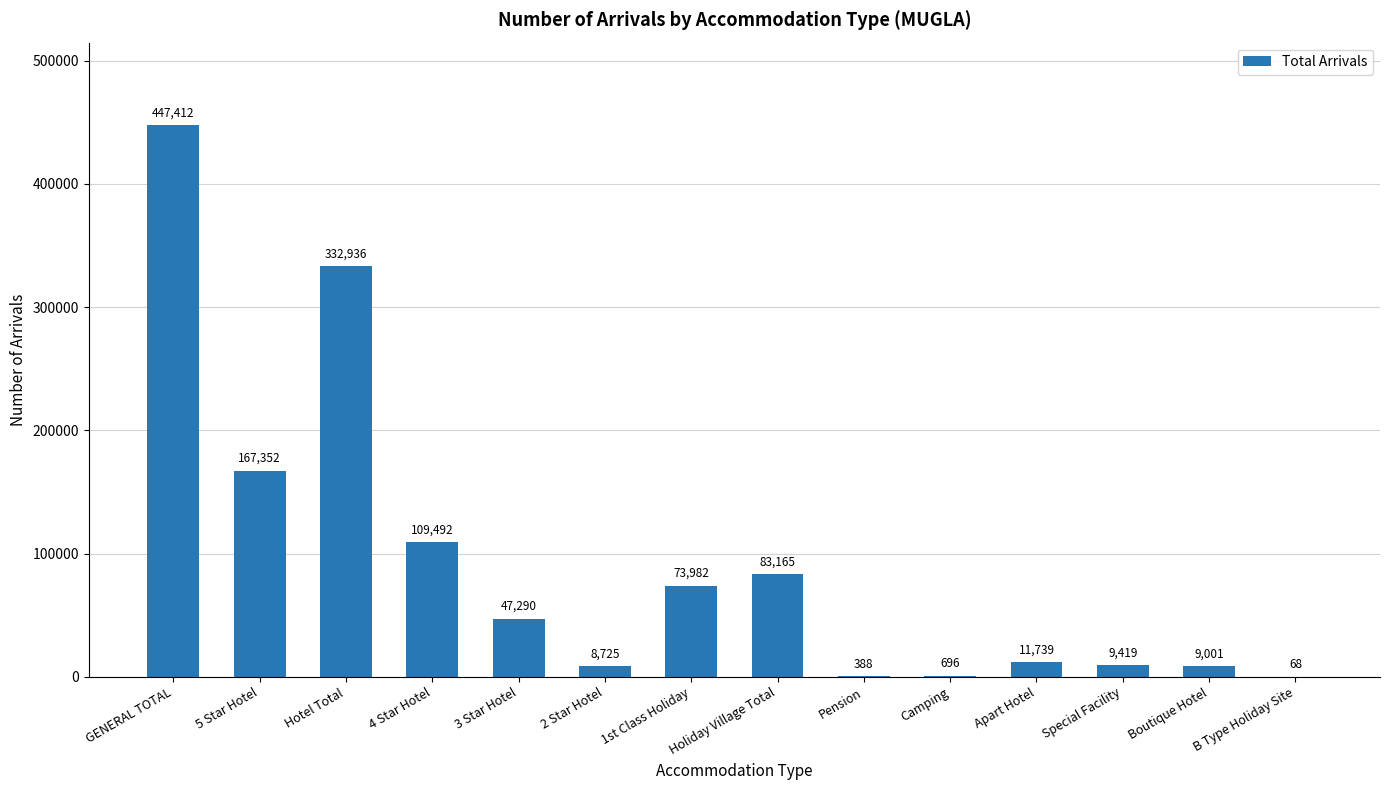

Between Apart Hotel and Boutique Hotel, which is larger?

Apart Hotel